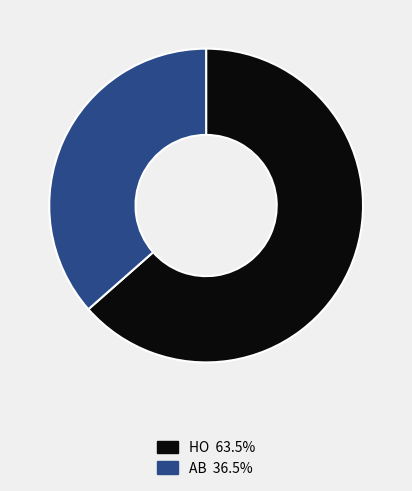

Count the number of slices in the pie.

2